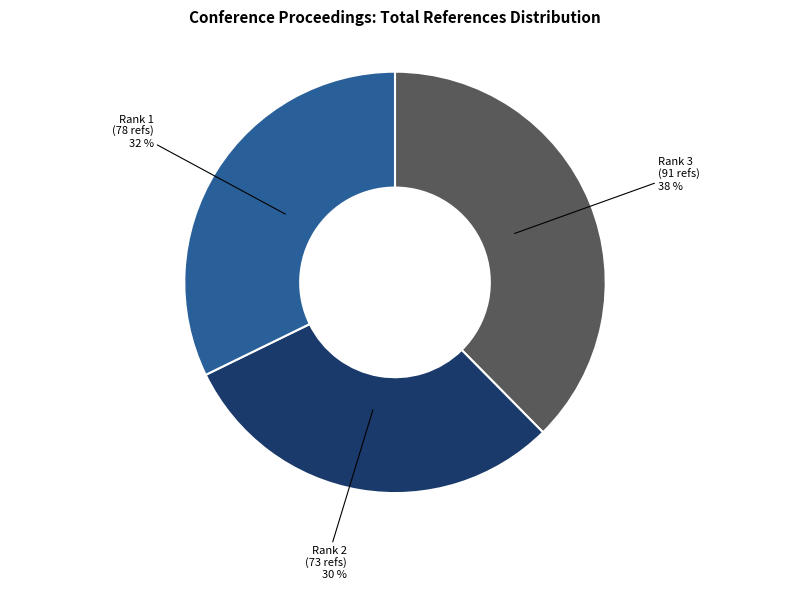

Is there a majority slice in this chart?

No